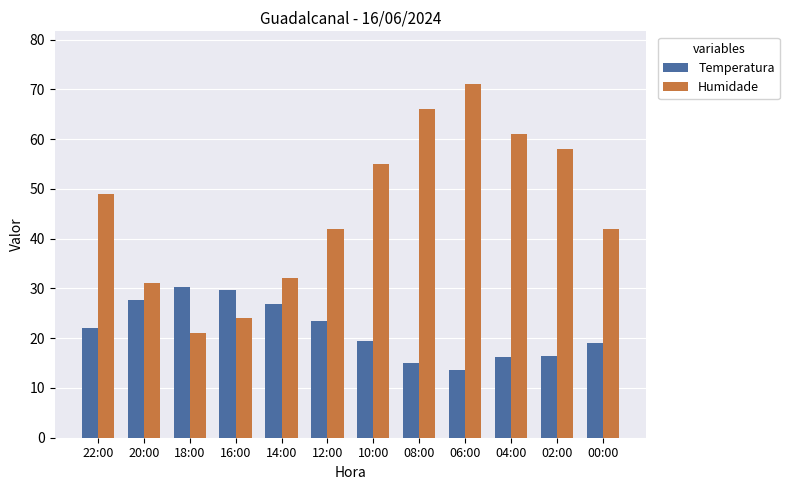

What is the sum of the Temperatura values at 10:00 and 00:00?

38.5